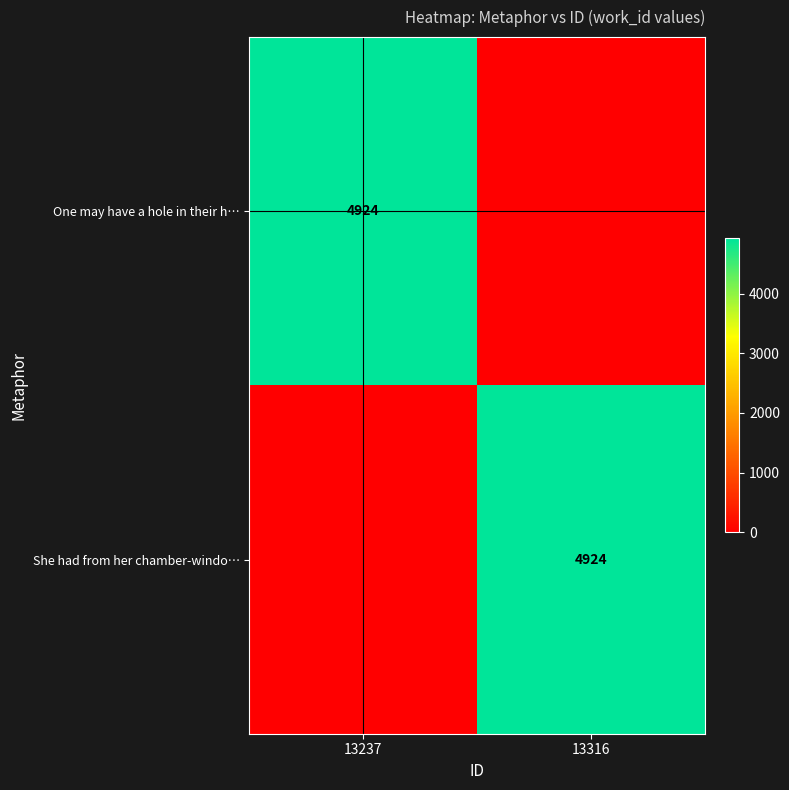

The value of She had from her chamber-windo… at 13316 is 4924. True or false?

True